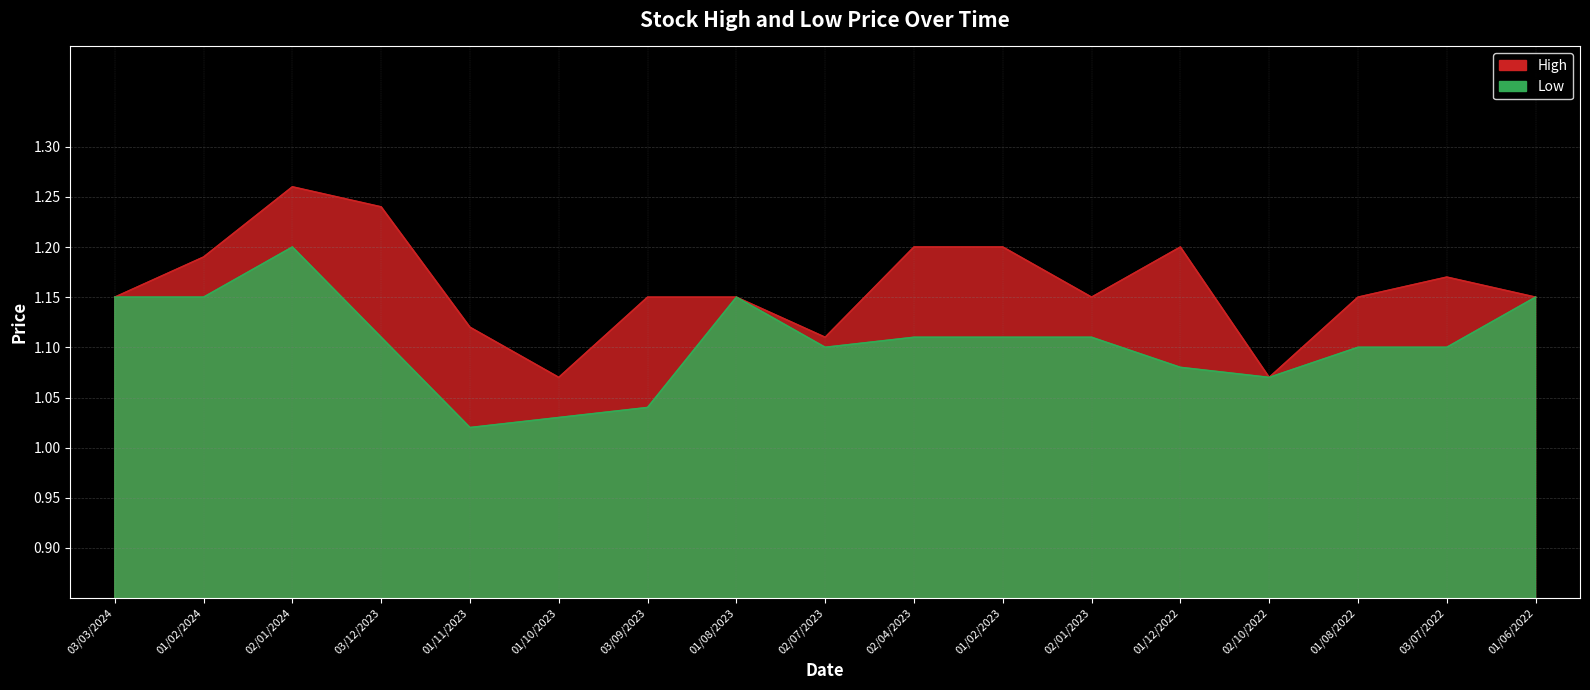

The Low series shows 1.1 at 03/03/2024. True or false?

True